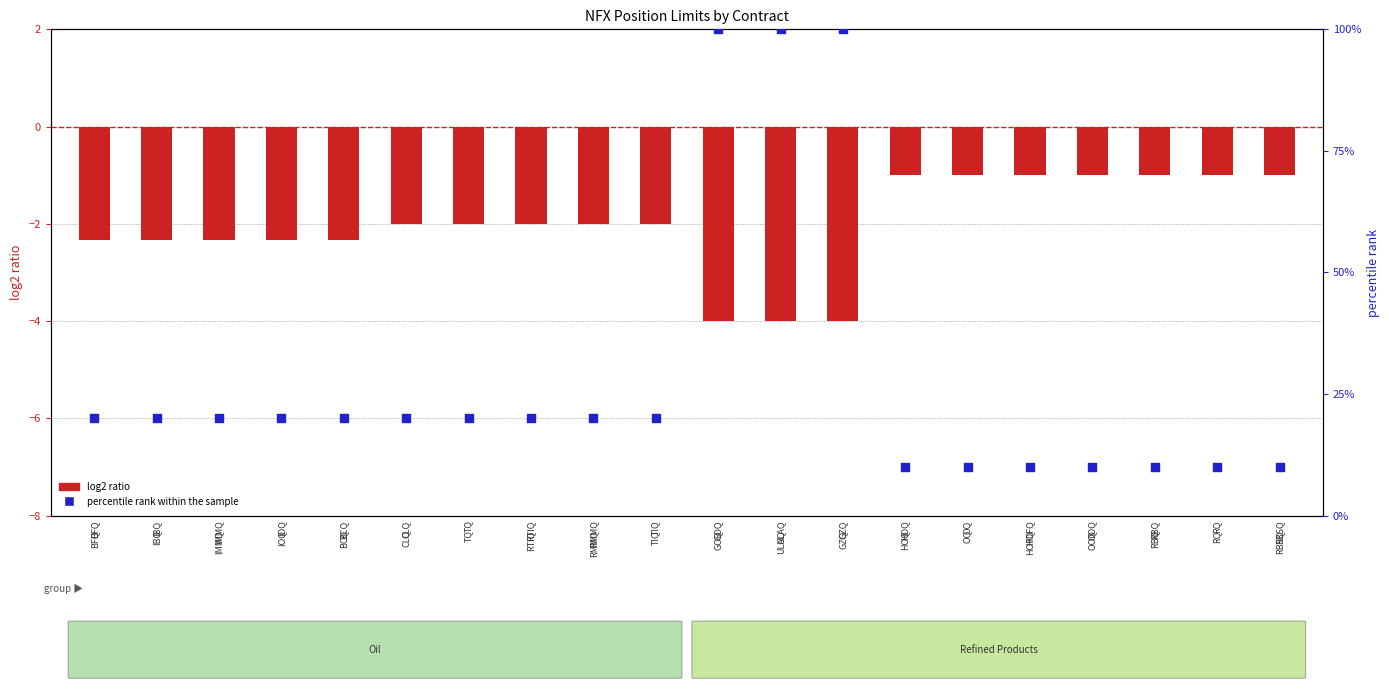

What is the total value across all series at RQ?

9.0